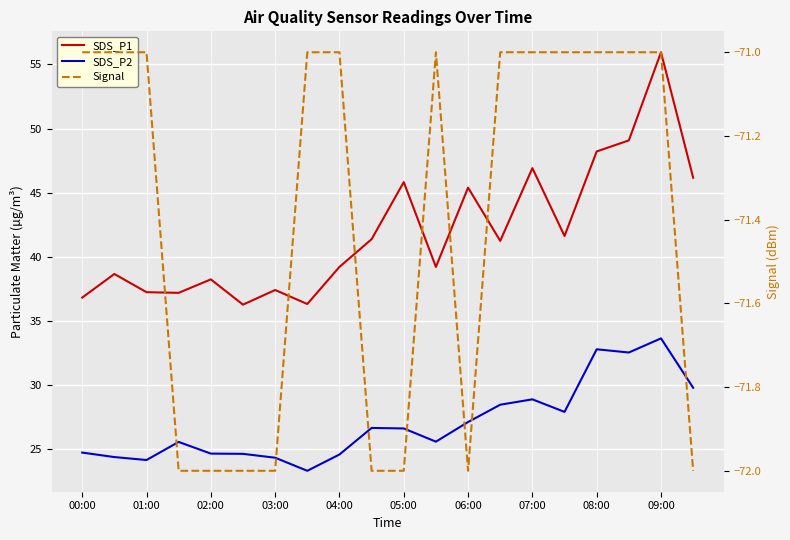

In Signal, how many points are higher than both neighbors (excluding endpoints)?

1